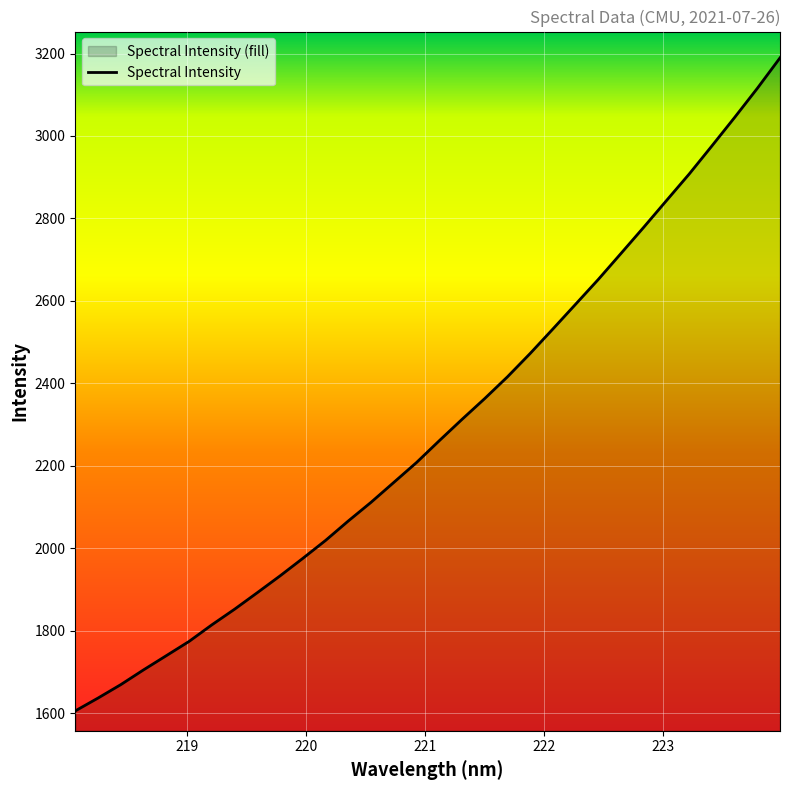

How many series are shown in this chart?

1